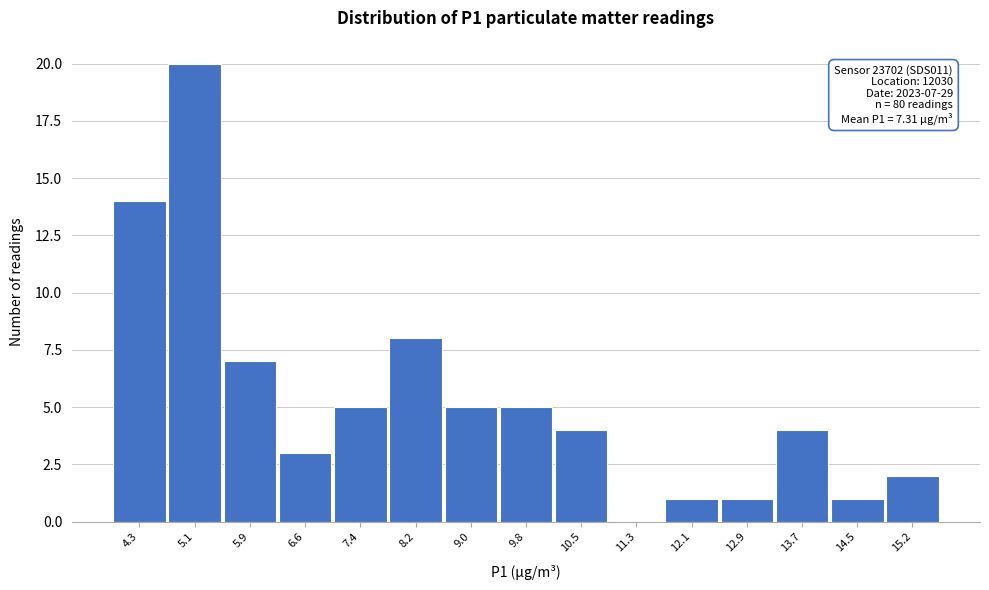

Over which range of the x-axis is the bar tallest?

4.7 to 5.5